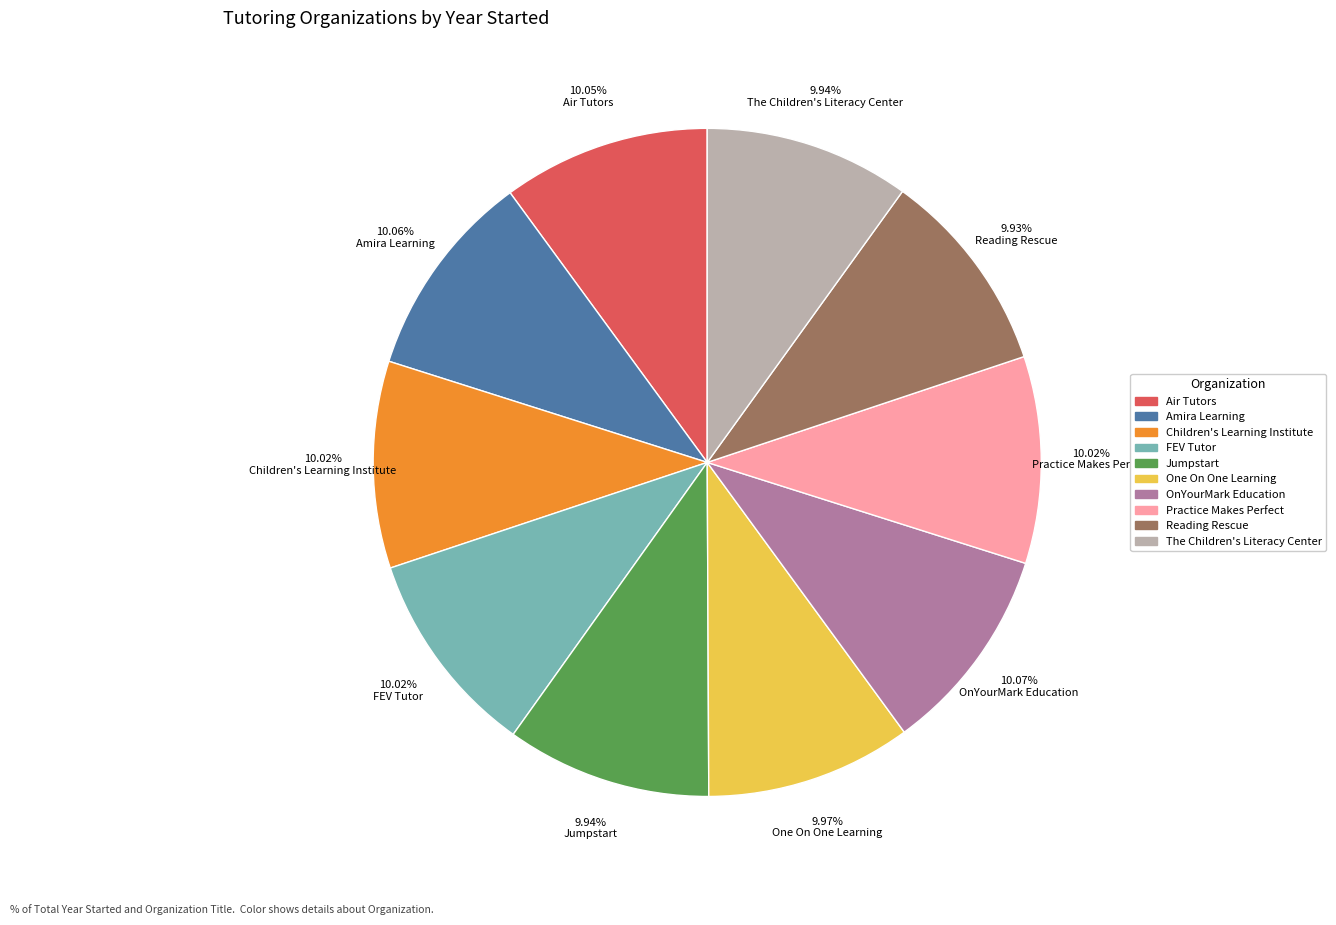

Combined, do Jumpstart and Practice Makes Perfect account for over 50%?

No